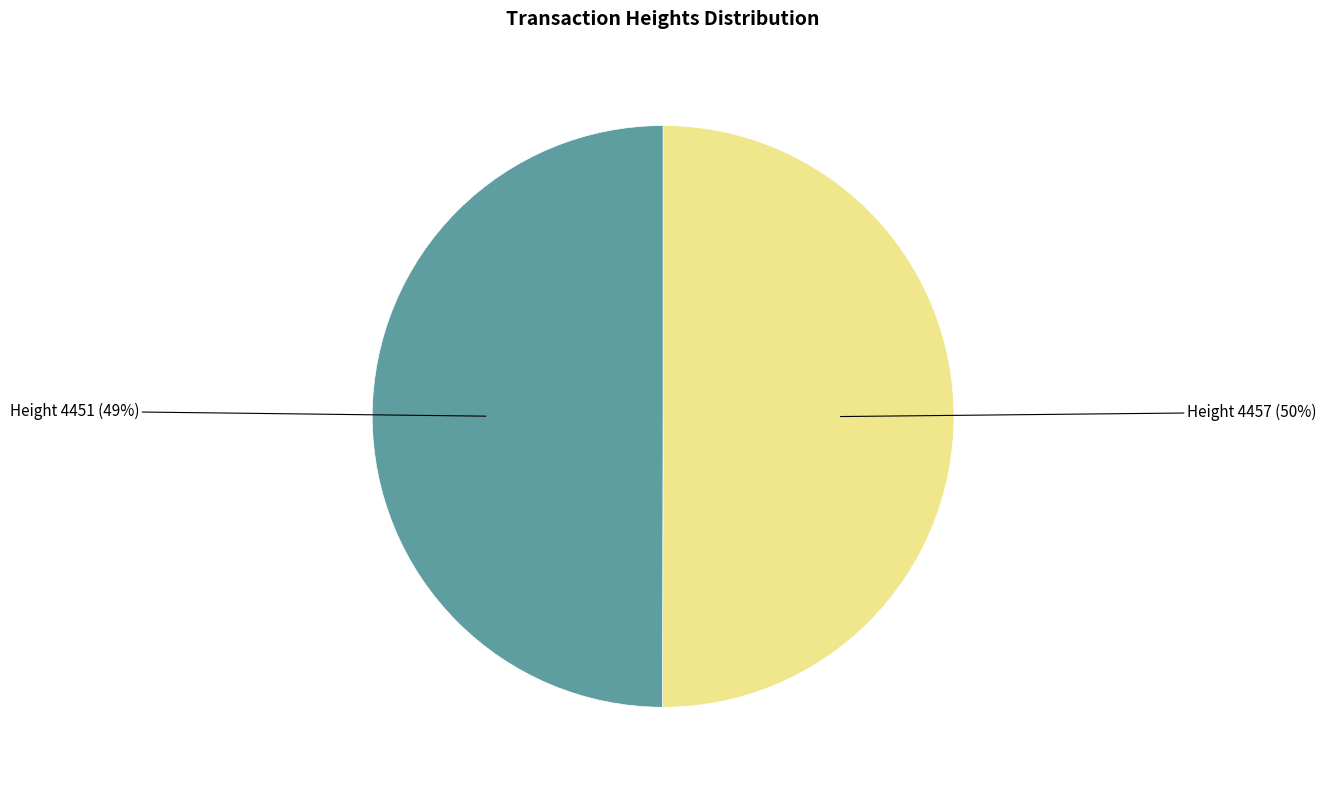

True or false: 4457 accounts for 50% of the total.

True